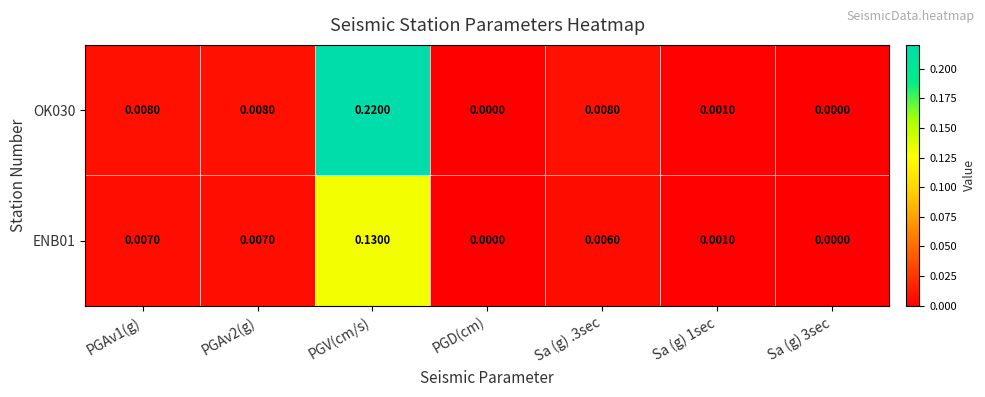

At which category is the sum across all series the highest?

PGV(cm/s)